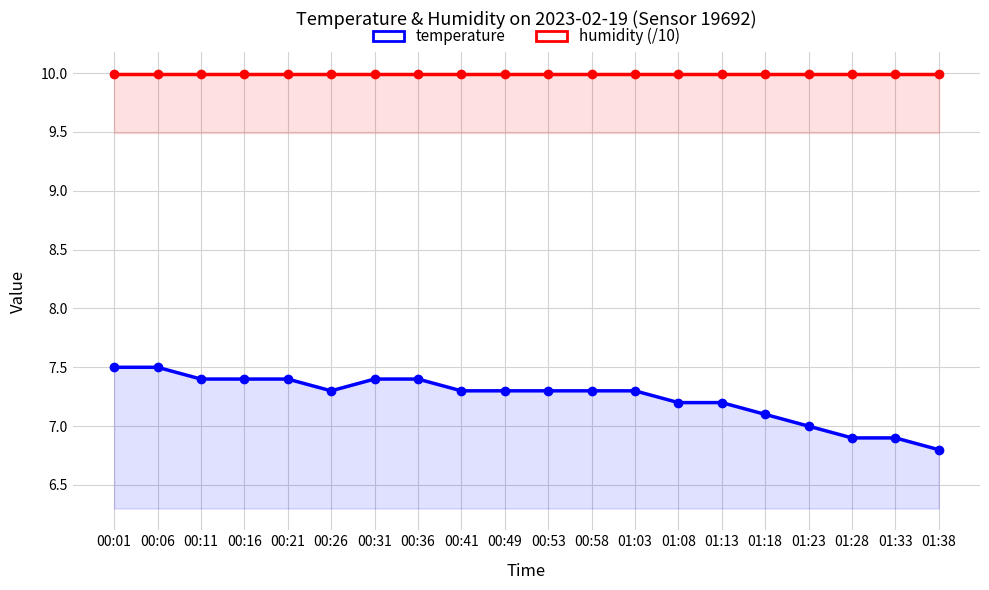

The humidity (/10) series shows 10.0 at 00:36. True or false?

True